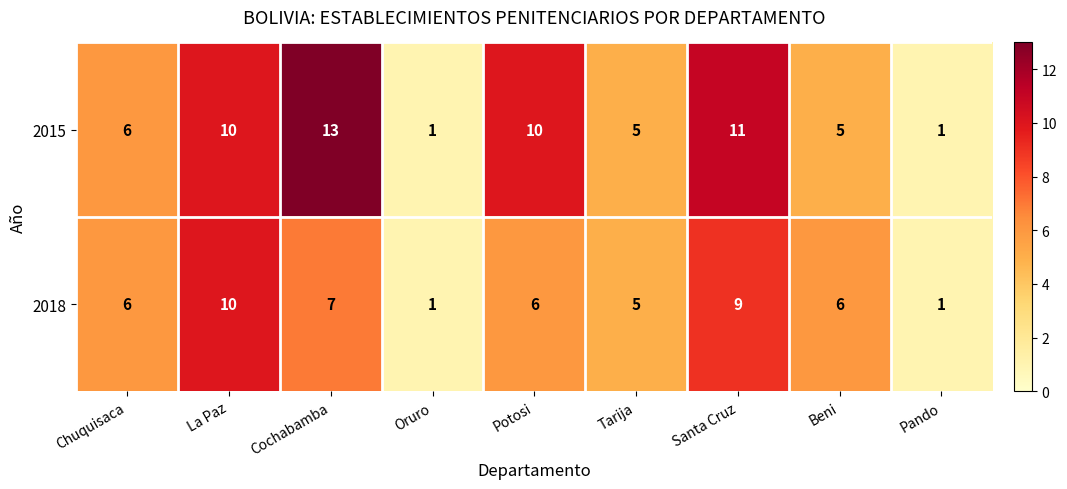

How many data points does each series have?

9